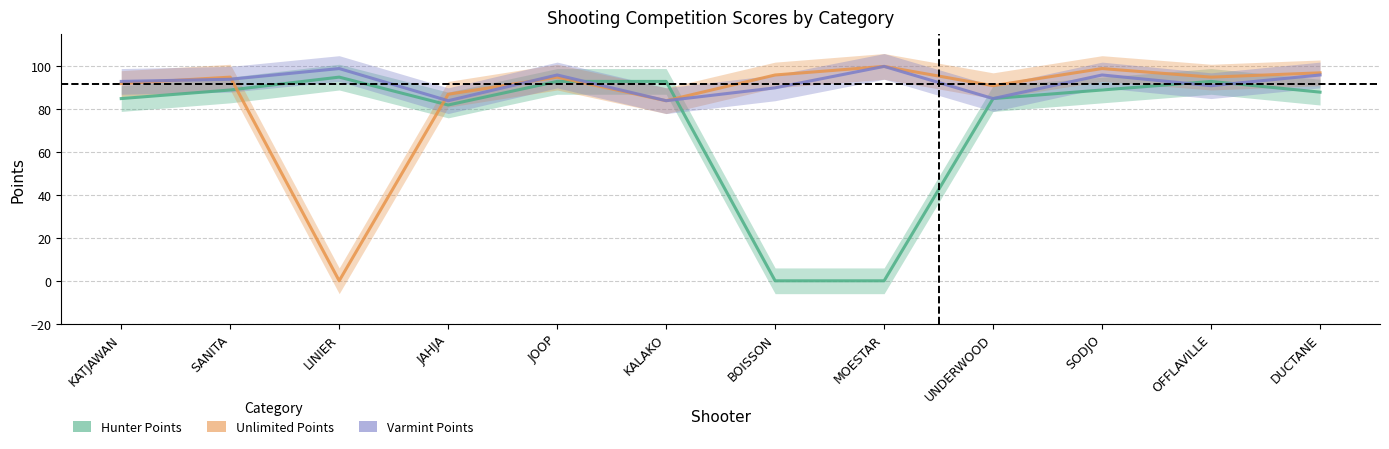

What are all the series names shown in the legend?

Hunter Points, Unlimited Points, Varmint Points